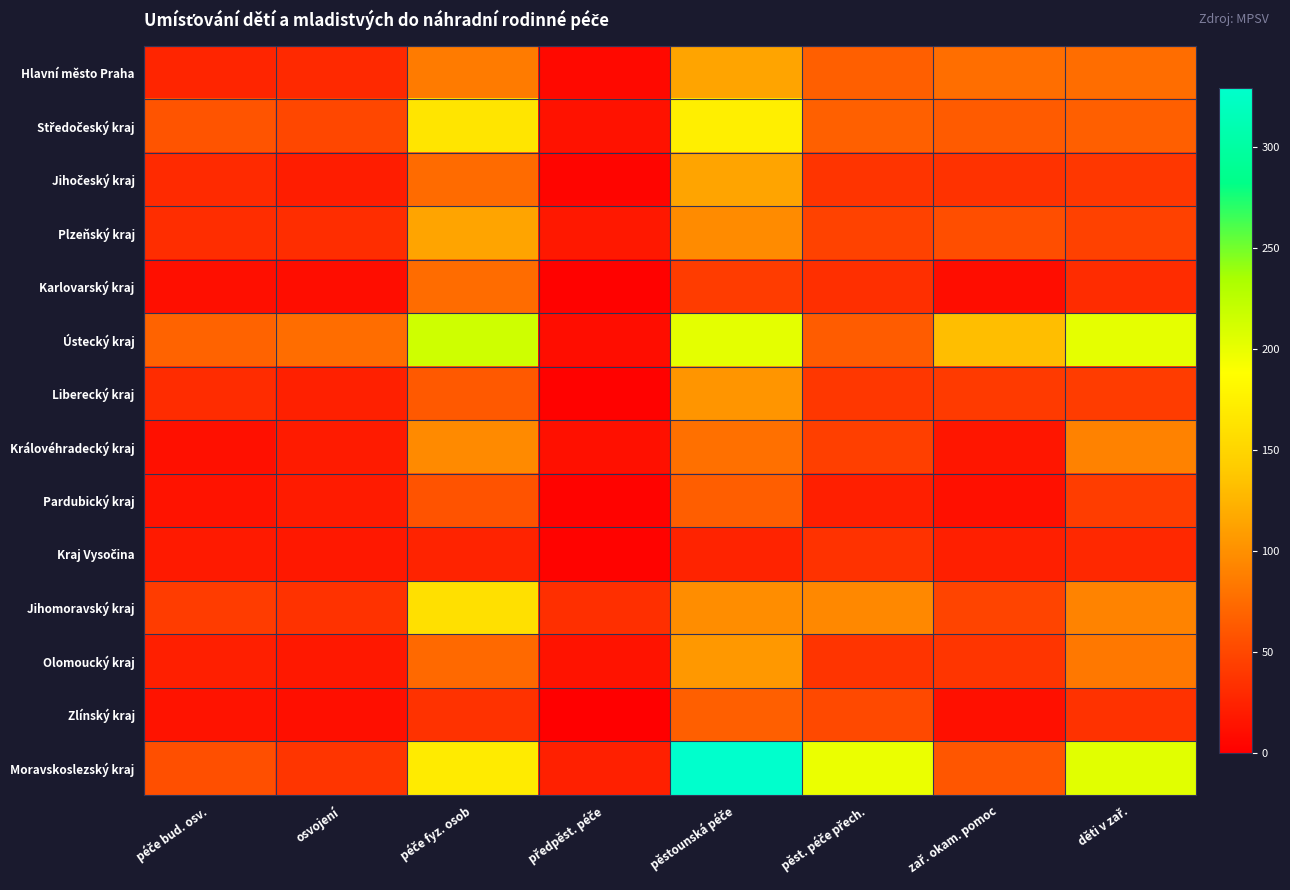

Which has a higher value, péče bud. osv. or děti v zař.?

děti v zař.